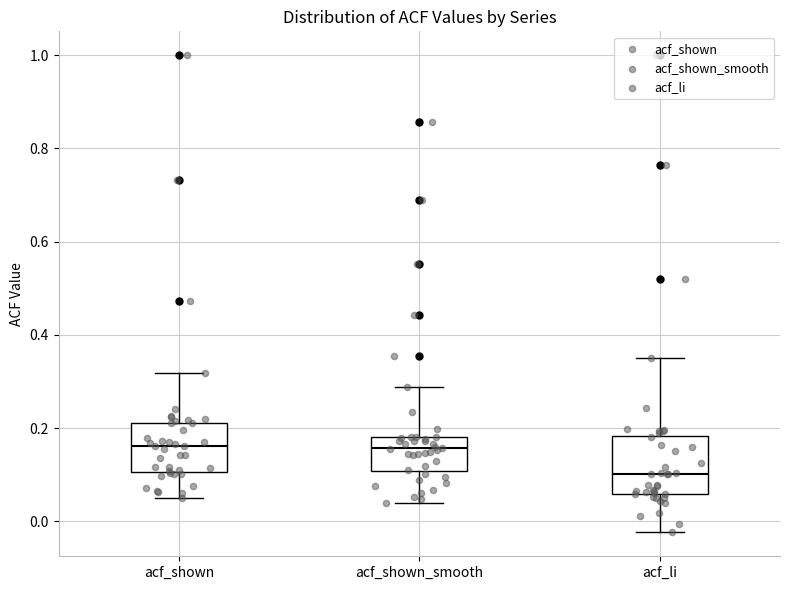

Where does the lower whisker of the box for acf_shown_smooth end on the y-axis? The values are not printed on the chart, so give them approximately, as read against the axis.

0.04